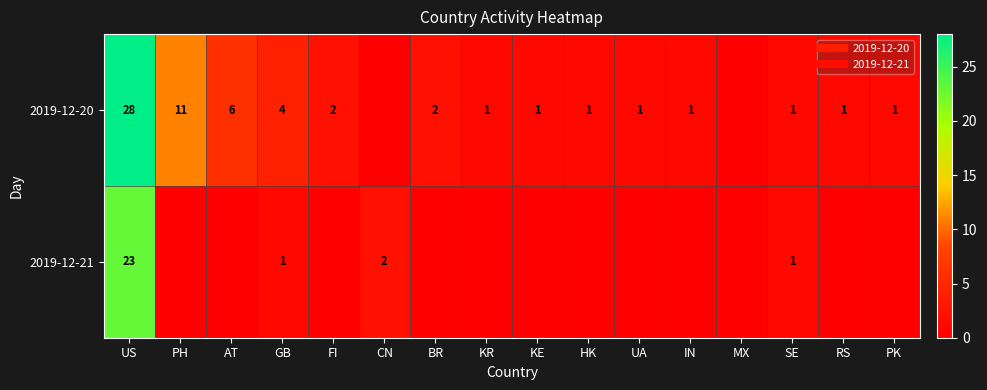

What is the total value across all series at HK?

1